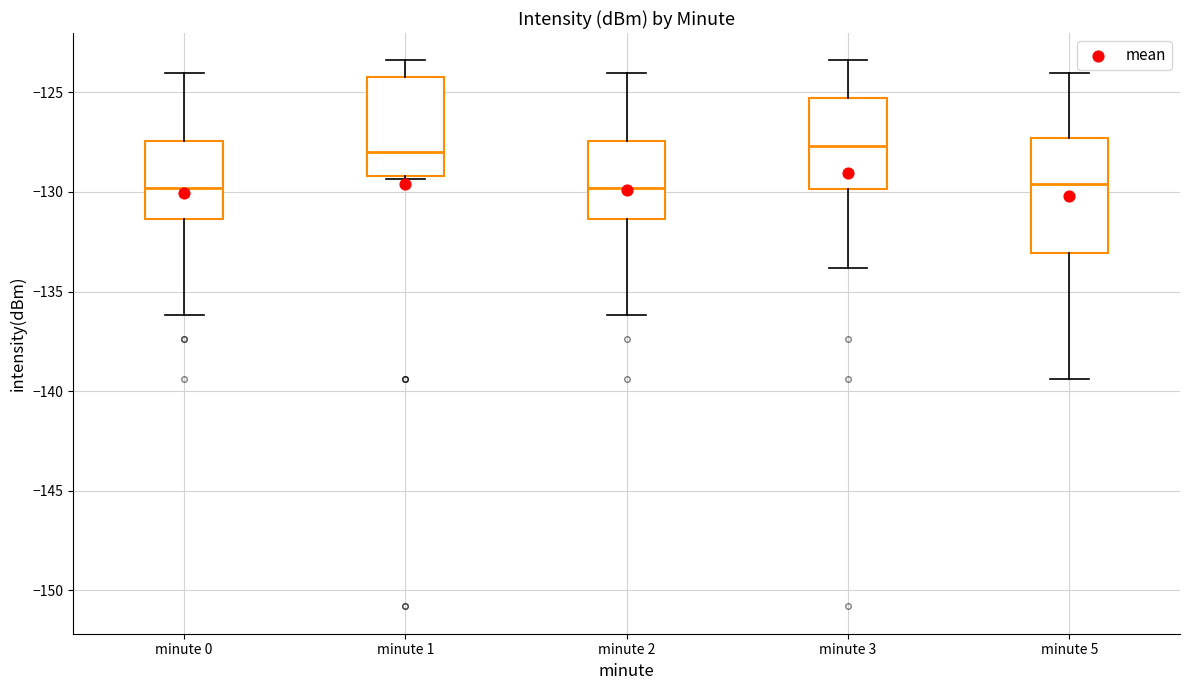

Comparing the boxes themselves (not the whiskers), which one is the tallest?

minute 5